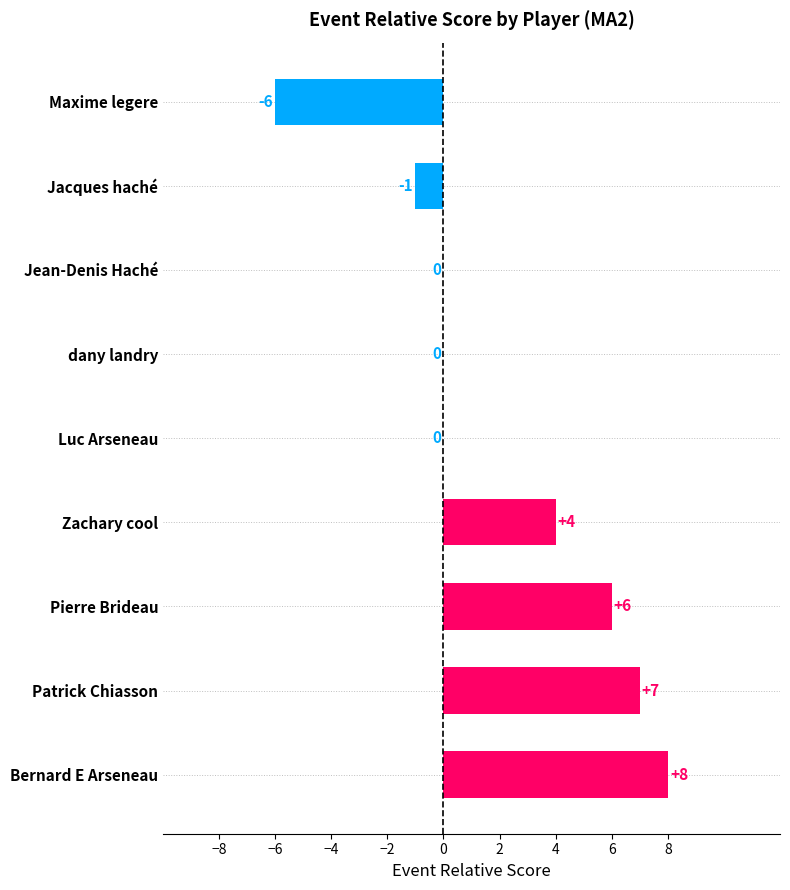

What is the greatest value displayed?

8